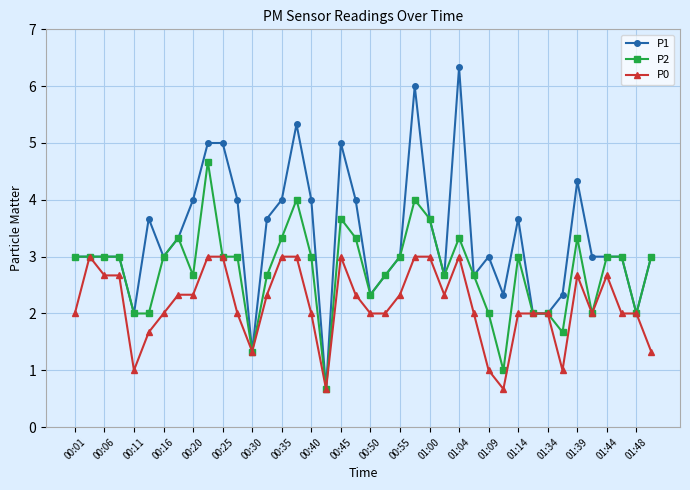

Rank the series by their maximum value, from lowest to highest.

P0, P2, P1